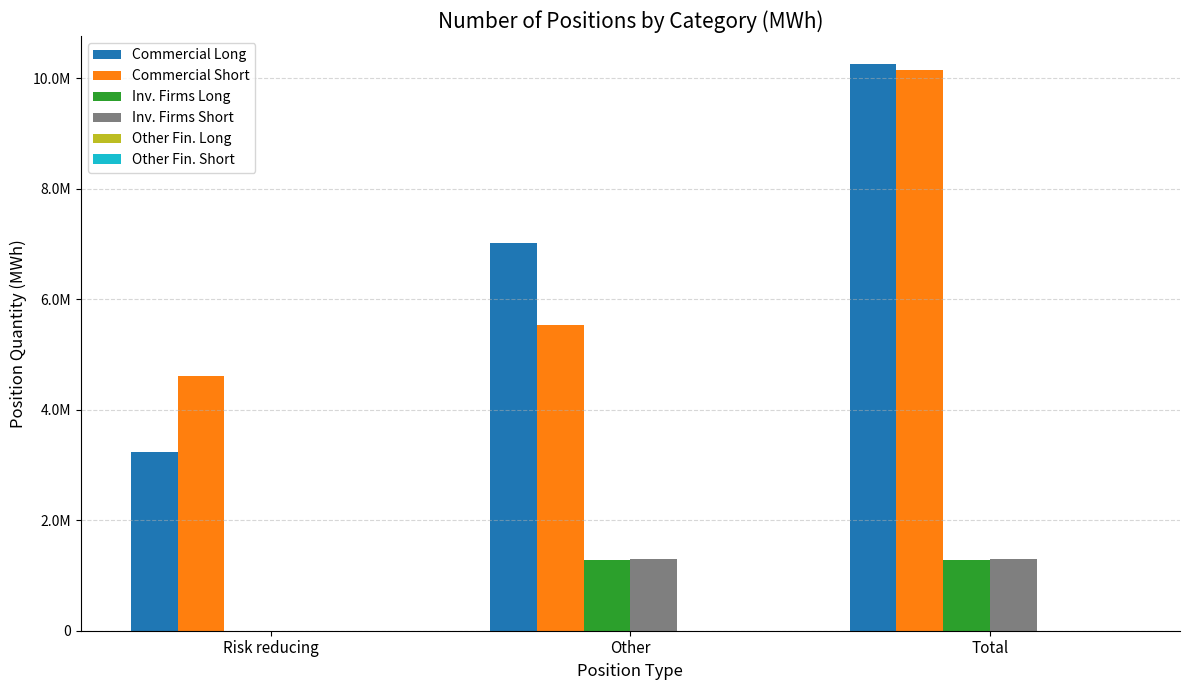

Reading left to right, what are all the values shown in this chart?

Commercial Long: 3224952	7023312	10248264
Commercial Short: 4612896	5540112	10153008
Inv. Firms Long: 0	1277328	1277328
Inv. Firms Short: 0	1290024	1290024
Other Fin. Long: 0	0	0
Other Fin. Short: 0	0	0